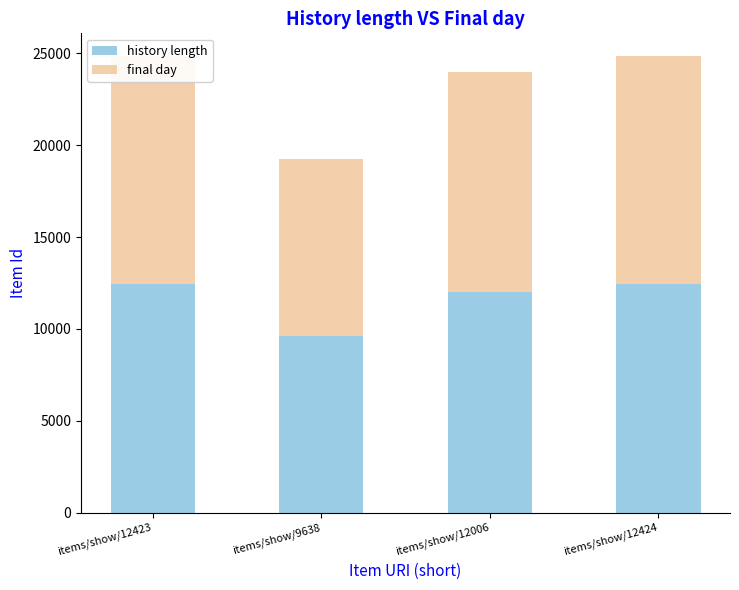

Does the chart contain any negative values?

No